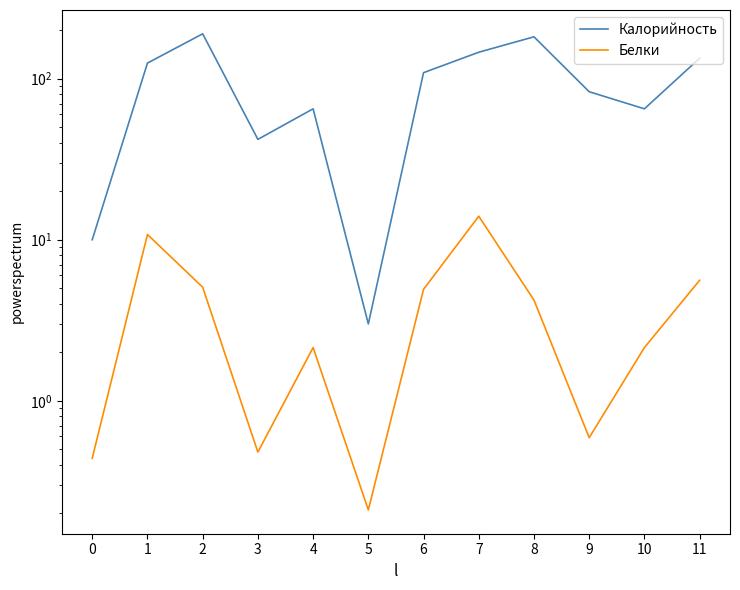

What is the difference between the maximum and minimum values in the Белки series?

13.8